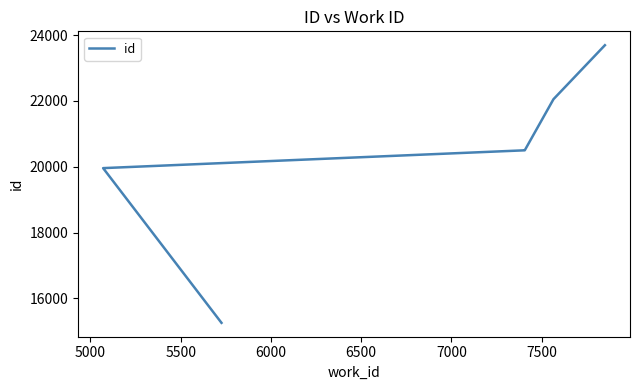

How many distinct data groups are displayed?

1